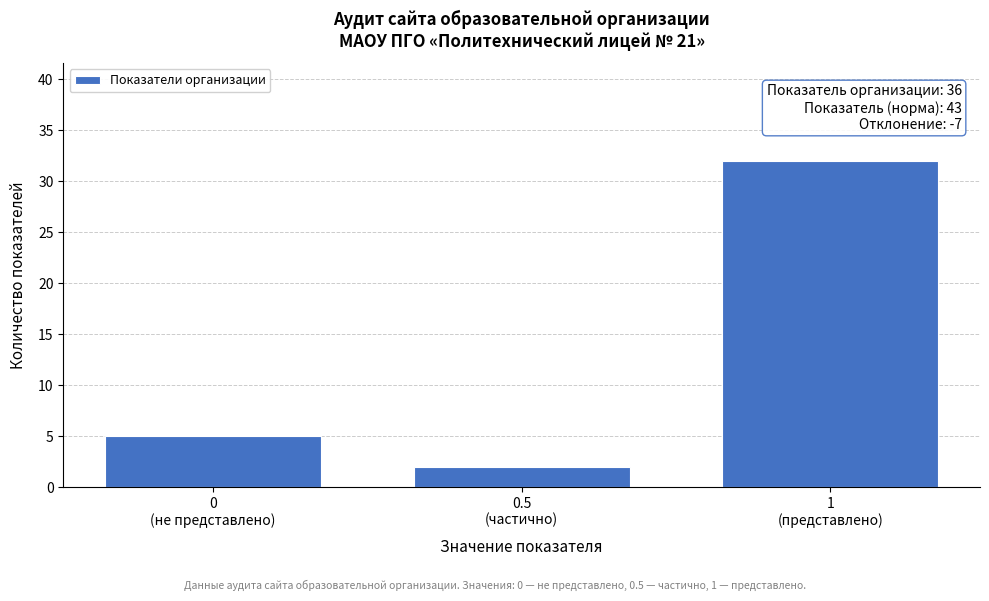

Reading left to right, what are all the values shown in this chart?

5	2	32